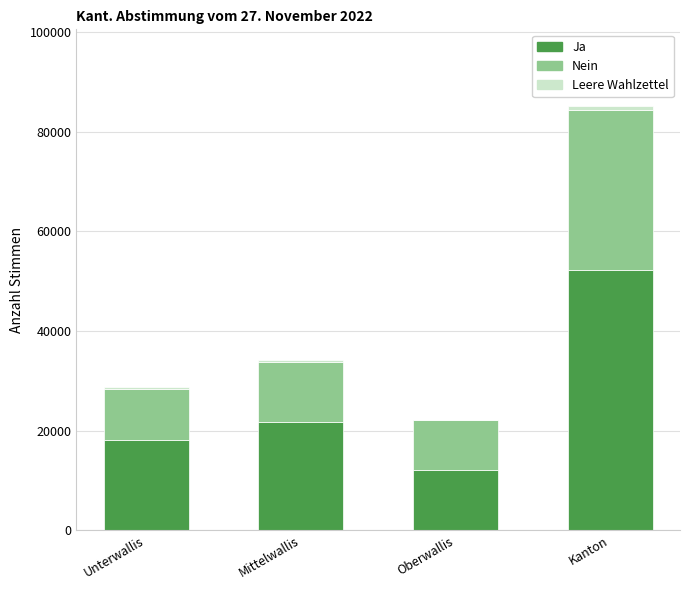

At which category is the sum across all series the highest?

Kanton